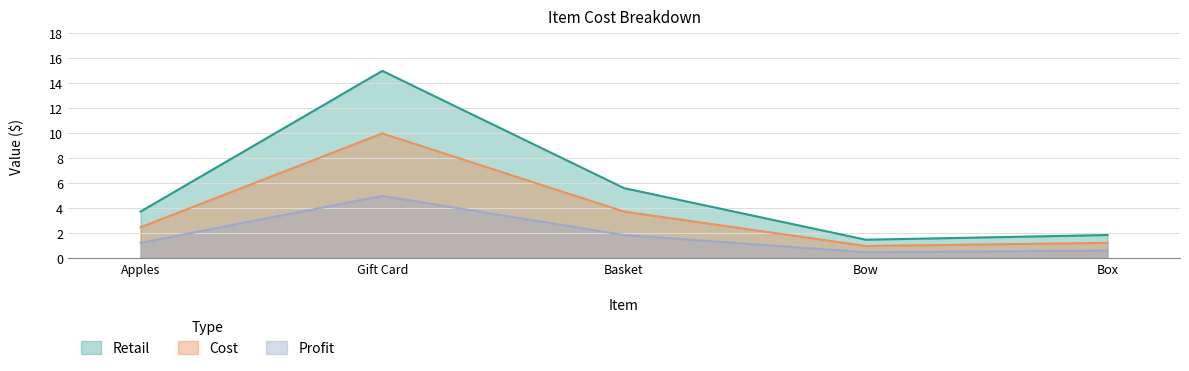

Count the number of categories in the chart.

5